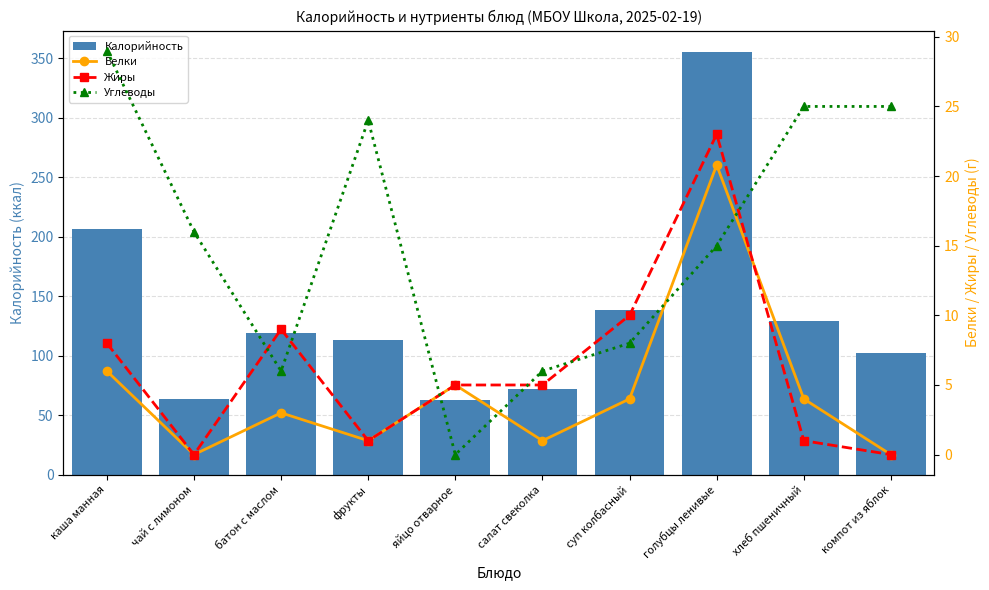

What is the label of the 3rd bar from the left?

батон с маслом